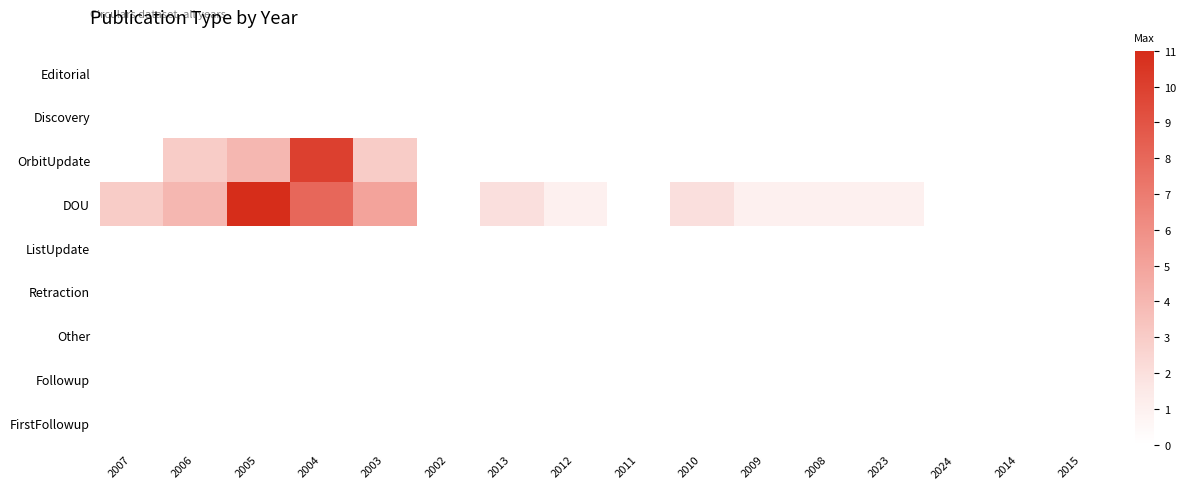

Which series has the widest spread of values?

DOU